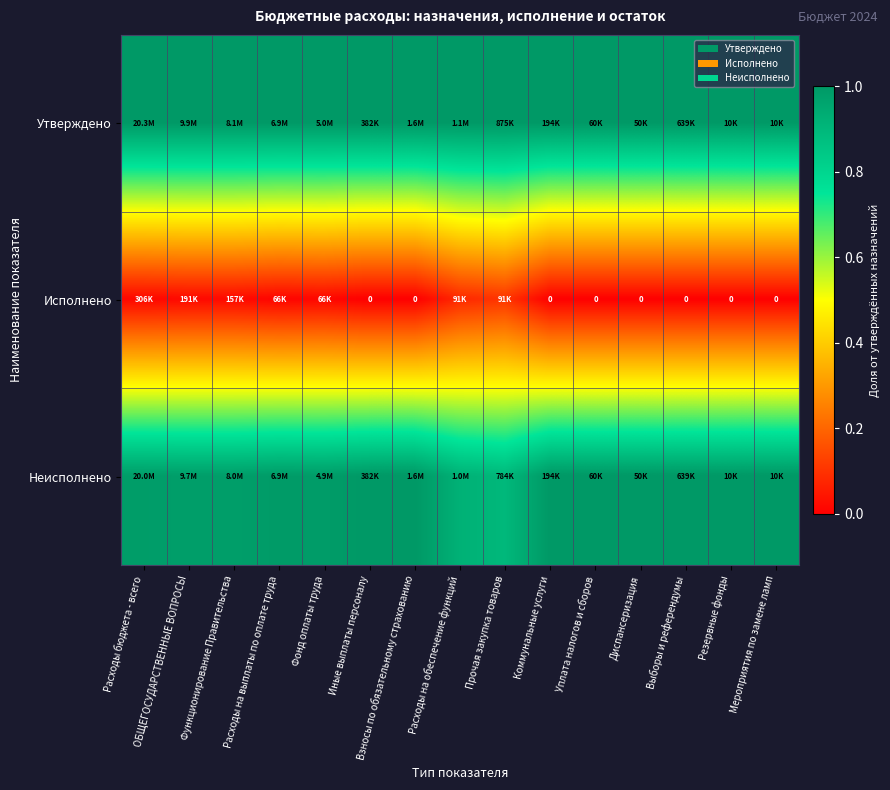

True or false: Неисполнено has a value of 1.0 at Расходы на выплаты по оплате труда.

True